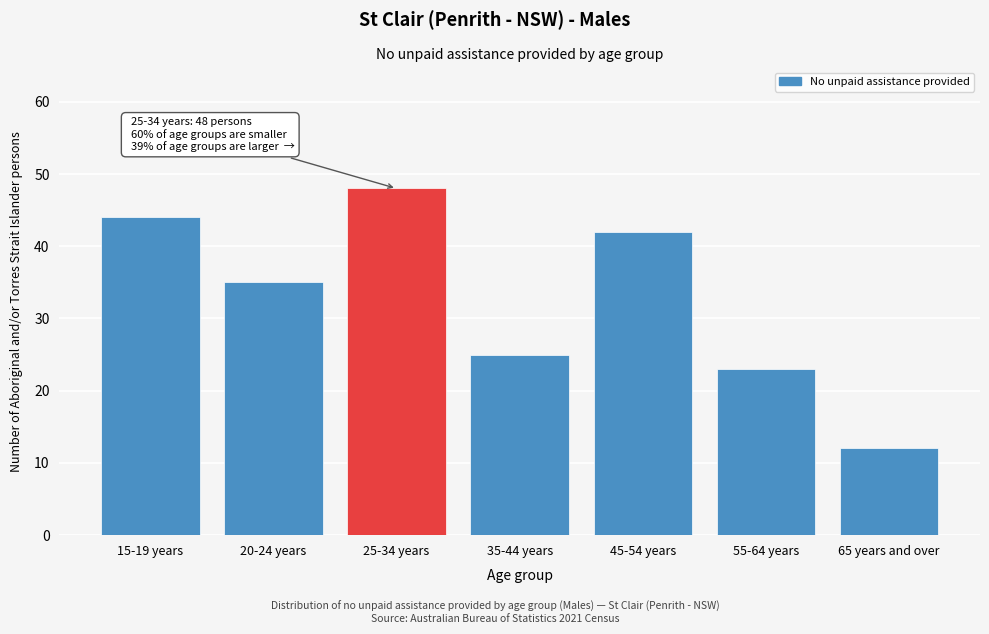

Reading left to right, extract all data points from this chart.

15-19 years=44	20-24 years=35	25-34 years=48	35-44 years=25	45-54 years=42	55-64 years=23	65 years and over=12